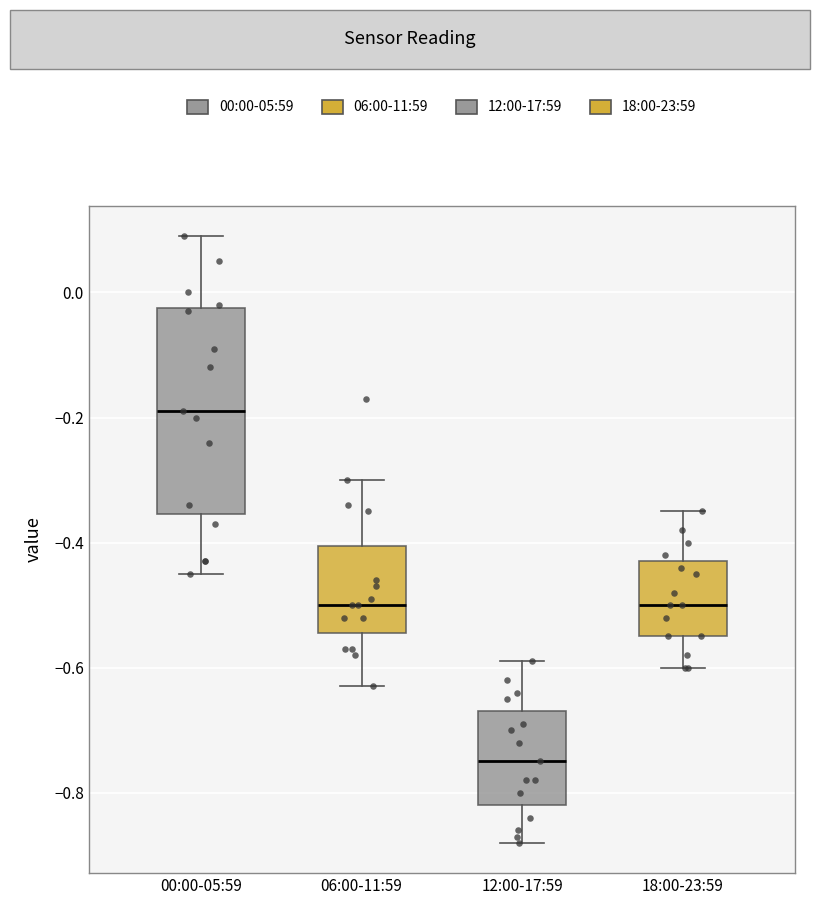

Reading left to right, read every box against the y-axis: the position of its median line, the range the box covers, and the ends of its whiskers. The values are not printed on the chart, so give them approximately, as read against the axis.

00:00-05:59: median -0.18, box -0.36 to -0.02, whiskers -0.44 to 0.10
06:00-11:59: median -0.50, box -0.54 to -0.40, whiskers -0.62 to -0.30
12:00-17:59: median -0.74, box -0.82 to -0.66, whiskers -0.88 to -0.58
18:00-23:59: median -0.50, box -0.54 to -0.42, whiskers -0.60 to -0.34